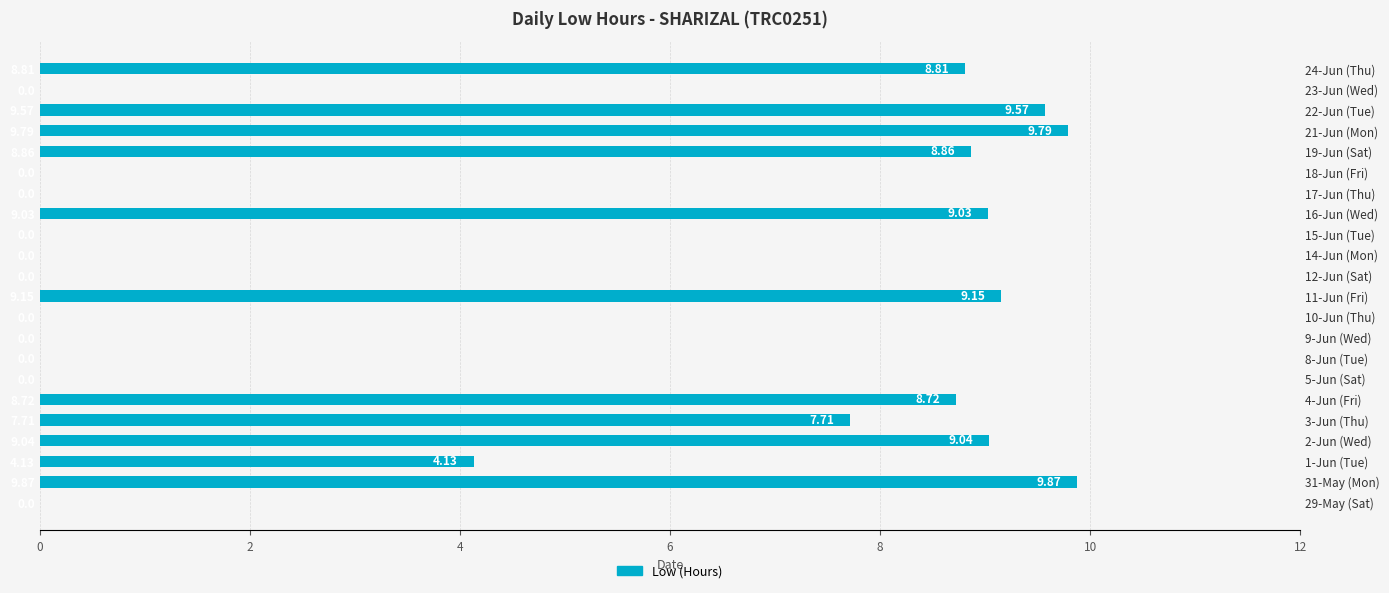

Reading left to right, transcribe all the data shown in this chart.

0.0	9.9	4.1	9.0	7.7	8.7	0.0	0.0	0.0	0.0	9.2	0.0	0.0	0.0	9.0	0.0	0.0	8.9	9.8	9.6	0.0	8.8